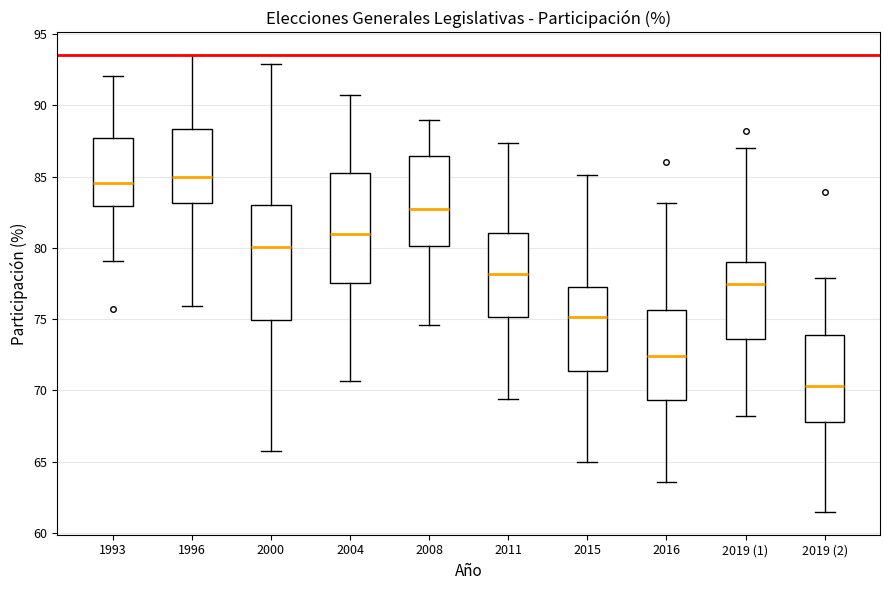

Reading left to right, read every box against the y-axis: the position of its median line, the range the box covers, and the ends of its whiskers. The values are not printed on the chart, so give them approximately, as read against the axis.

1993: median 84.5, box 83.0 to 87.5, whiskers 79.0 to 92.0
1996: median 85.0, box 83.0 to 88.5, whiskers 76.0 to 93.5
2000: median 80.0, box 75.0 to 83.0, whiskers 65.5 to 93.0
2004: median 81.0, box 77.5 to 85.0, whiskers 70.5 to 90.5
2008: median 82.5, box 80.0 to 86.5, whiskers 74.5 to 89.0
2011: median 78.0, box 75.0 to 81.0, whiskers 69.5 to 87.5
2015: median 75.0, box 71.5 to 77.5, whiskers 65.0 to 85.0
2016: median 72.5, box 69.5 to 75.5, whiskers 63.5 to 83.0
2019 (1): median 77.5, box 73.5 to 79.0, whiskers 68.0 to 87.0
2019 (2): median 70.5, box 68.0 to 74.0, whiskers 61.5 to 78.0